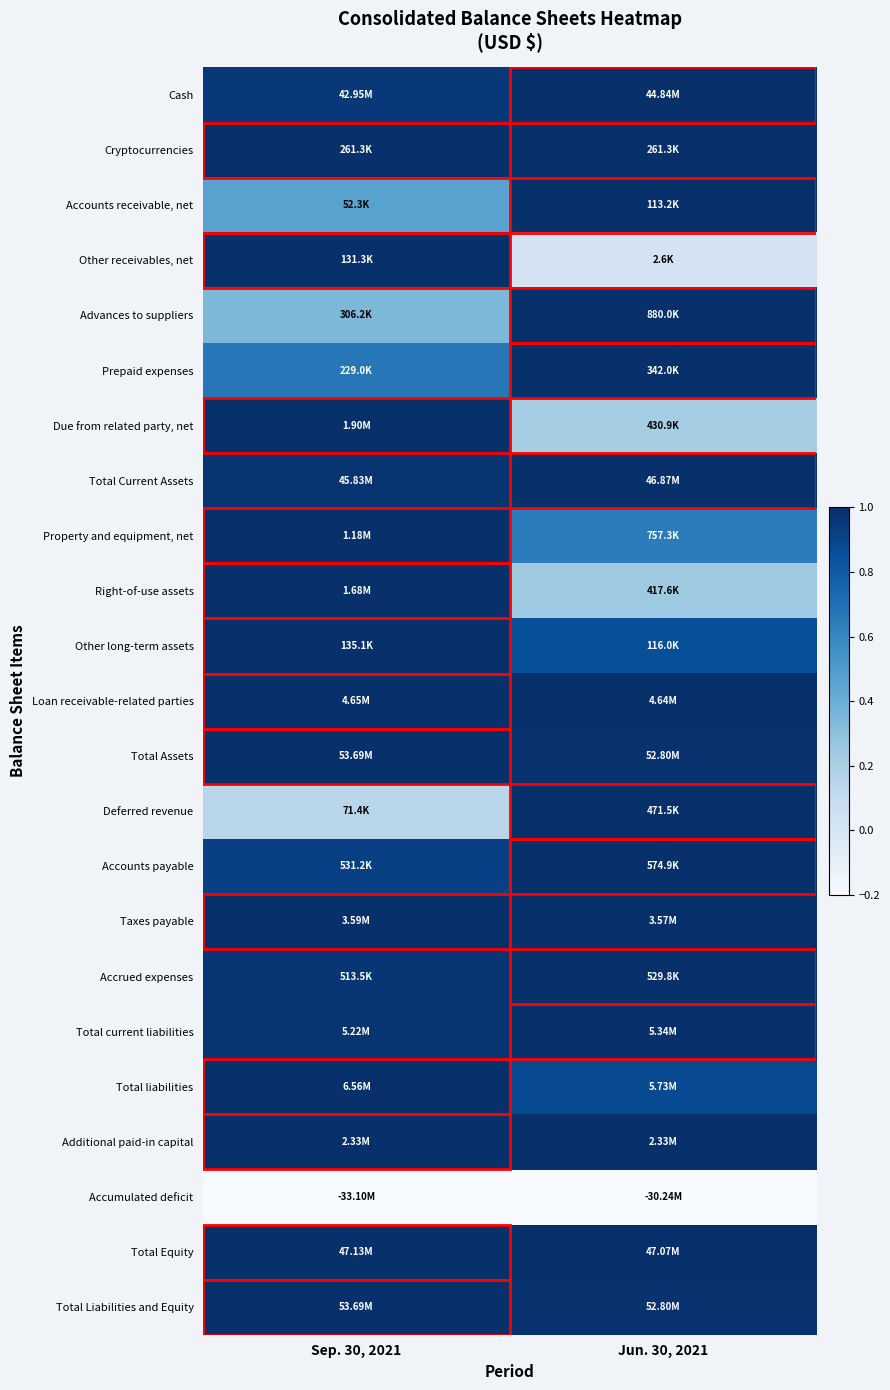

At how many categories does at least one series exceed 0?

2